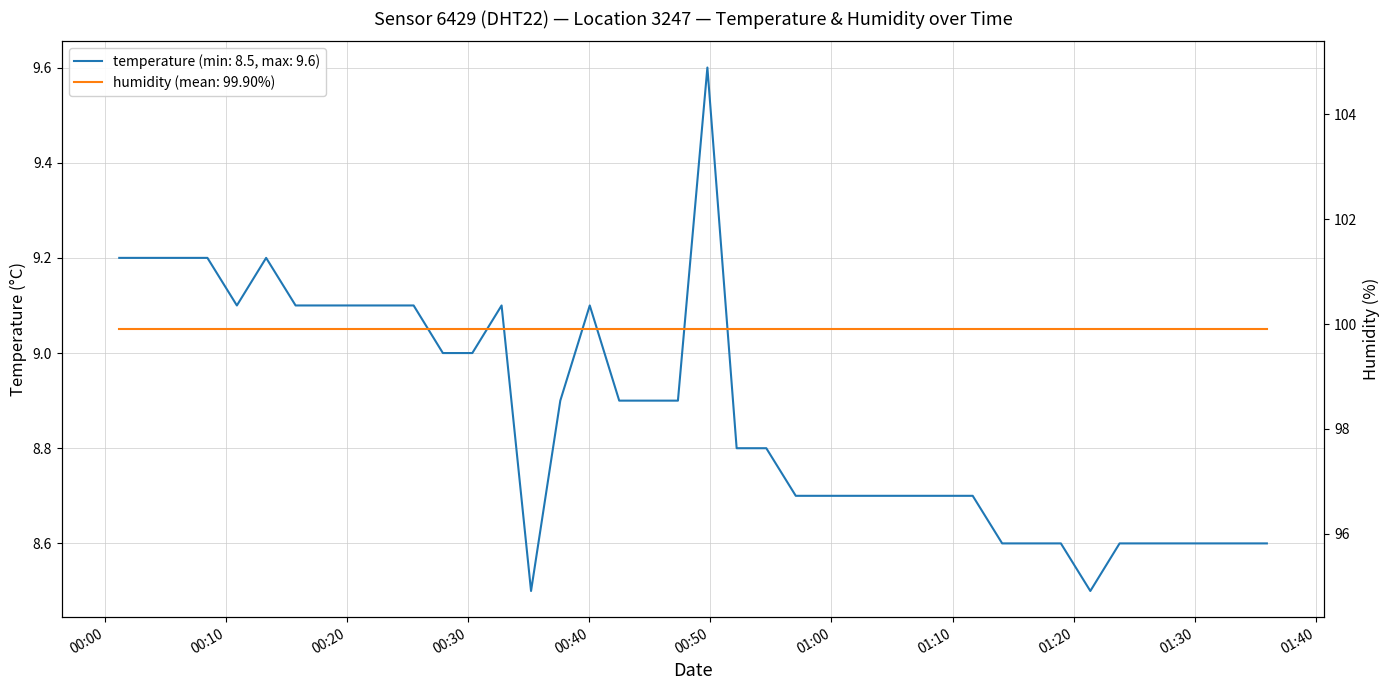

Rank the categories by value from lowest to highest.

2023-04-24T00:35:11, 2023-04-24T01:21:23, 2023-04-24T01:14:06, 2023-04-24T01:16:32, 2023-04-24T01:18:57, 2023-04-24T01:23:48, 2023-04-24T01:26:16, 2023-04-24T01:28:41, 2023-04-24T01:31:07, 2023-04-24T01:33:32, 2023-04-24T01:35:58, 2023-04-24T00:57:03, 2023-04-24T00:59:29, 2023-04-24T01:01:55, 2023-04-24T01:04:21, 2023-04-24T01:06:46, 2023-04-24T01:09:13, 2023-04-24T01:11:40, 2023-04-24T00:52:10, 2023-04-24T00:54:37, 2023-04-24T00:37:36, 2023-04-24T00:42:28, 2023-04-24T00:44:53, 2023-04-24T00:47:19, 2023-04-24T00:27:54, 2023-04-24T00:30:20, 2023-04-24T00:10:53, 2023-04-24T00:15:44, 2023-04-24T00:18:09, 2023-04-24T00:20:35, 2023-04-24T00:23:03, 2023-04-24T00:25:29, 2023-04-24T00:32:45, 2023-04-24T00:40:02, 2023-04-24T00:01:10, 2023-04-24T00:03:36, 2023-04-24T00:06:02, 2023-04-24T00:08:27, 2023-04-24T00:13:18, 2023-04-24T00:49:45